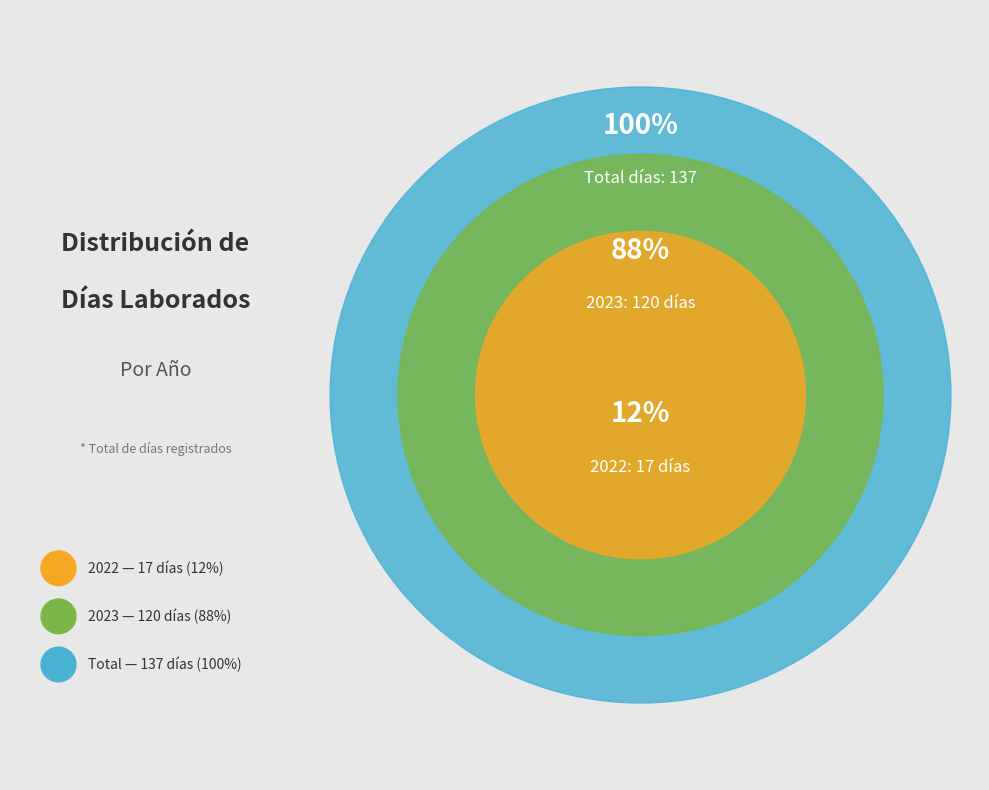

How many segments does this pie chart have?

2